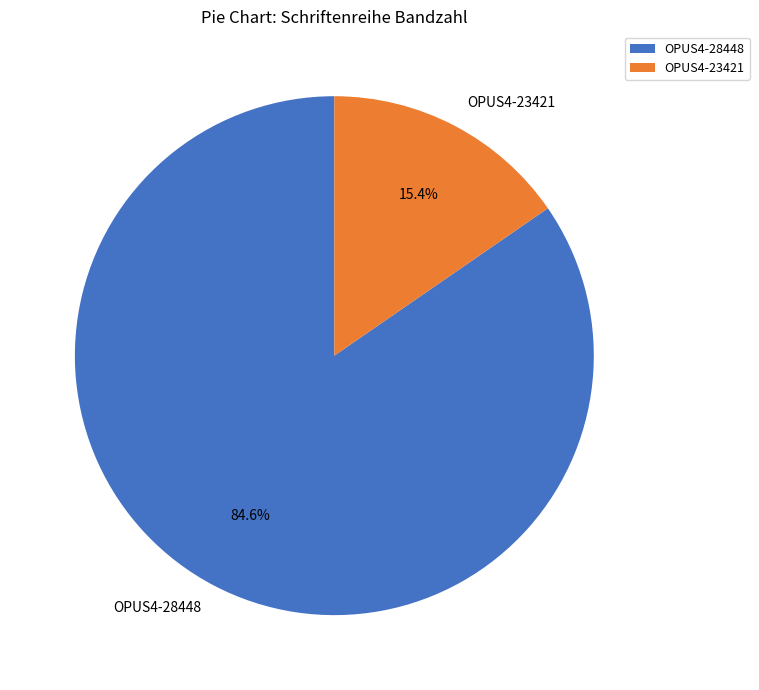

To the nearest percent, what is the average slice percentage?

50%